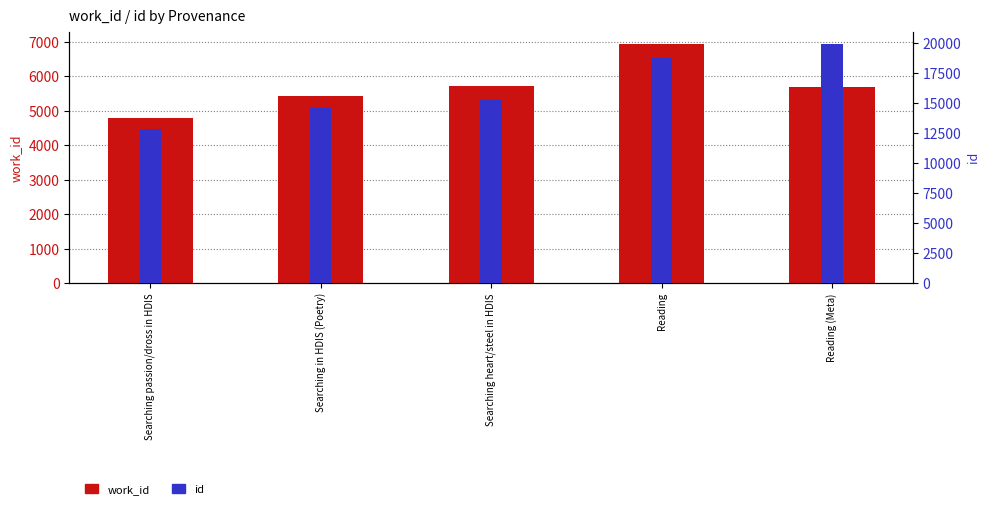

What is the label of the 1st bar from the left?

Searching passion/dross in HDIS